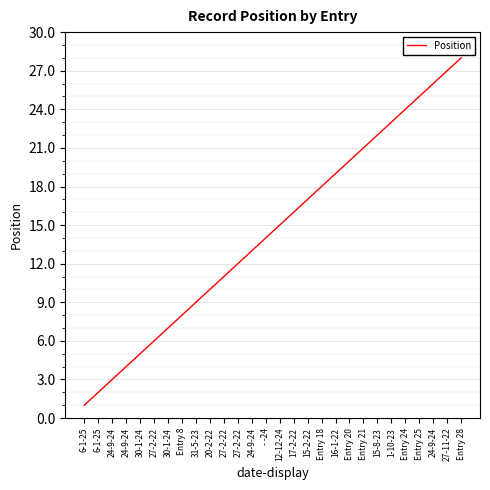

Does the chart have visible grid lines?

Yes